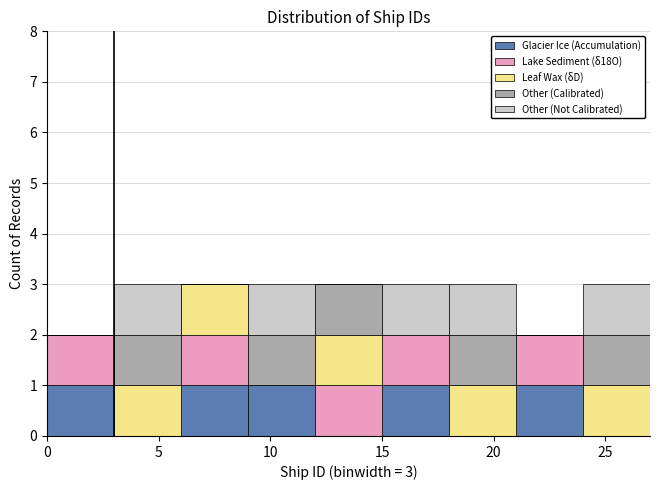

Reading left to right, list every stacked bar in this chart as the range it spans on the x-axis followed by its total height. The values are not printed on the chart, so give them approximately, as read against the axis.

0 to 3: 2
3 to 6: 3
6 to 9: 3
9 to 12: 3
12 to 15: 3
15 to 18: 3
18 to 21: 3
21 to 24: 2
24 to 27: 3